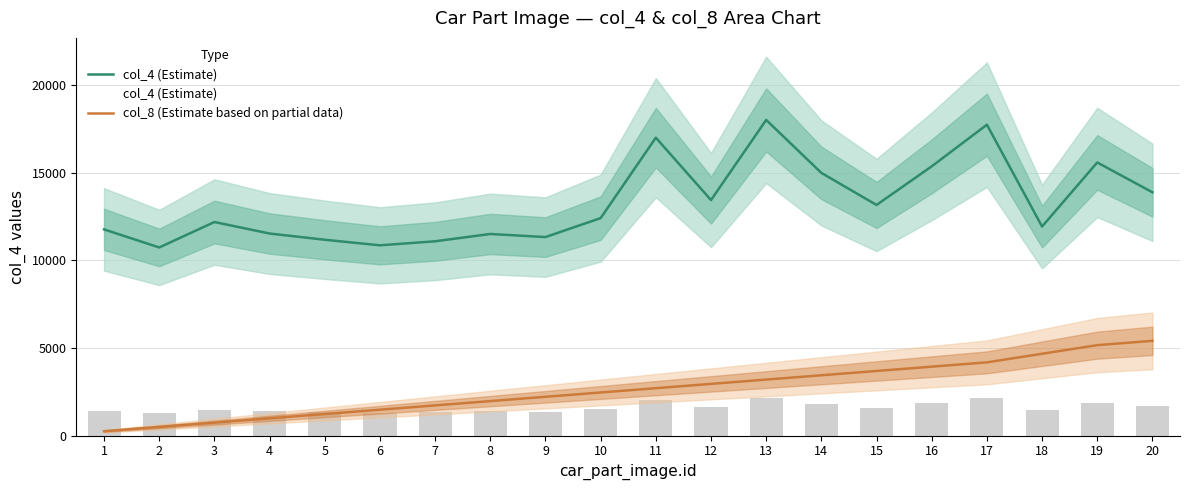

What is the value of the col_4 (Estimate) bar at the 8th from the left?

11504.0